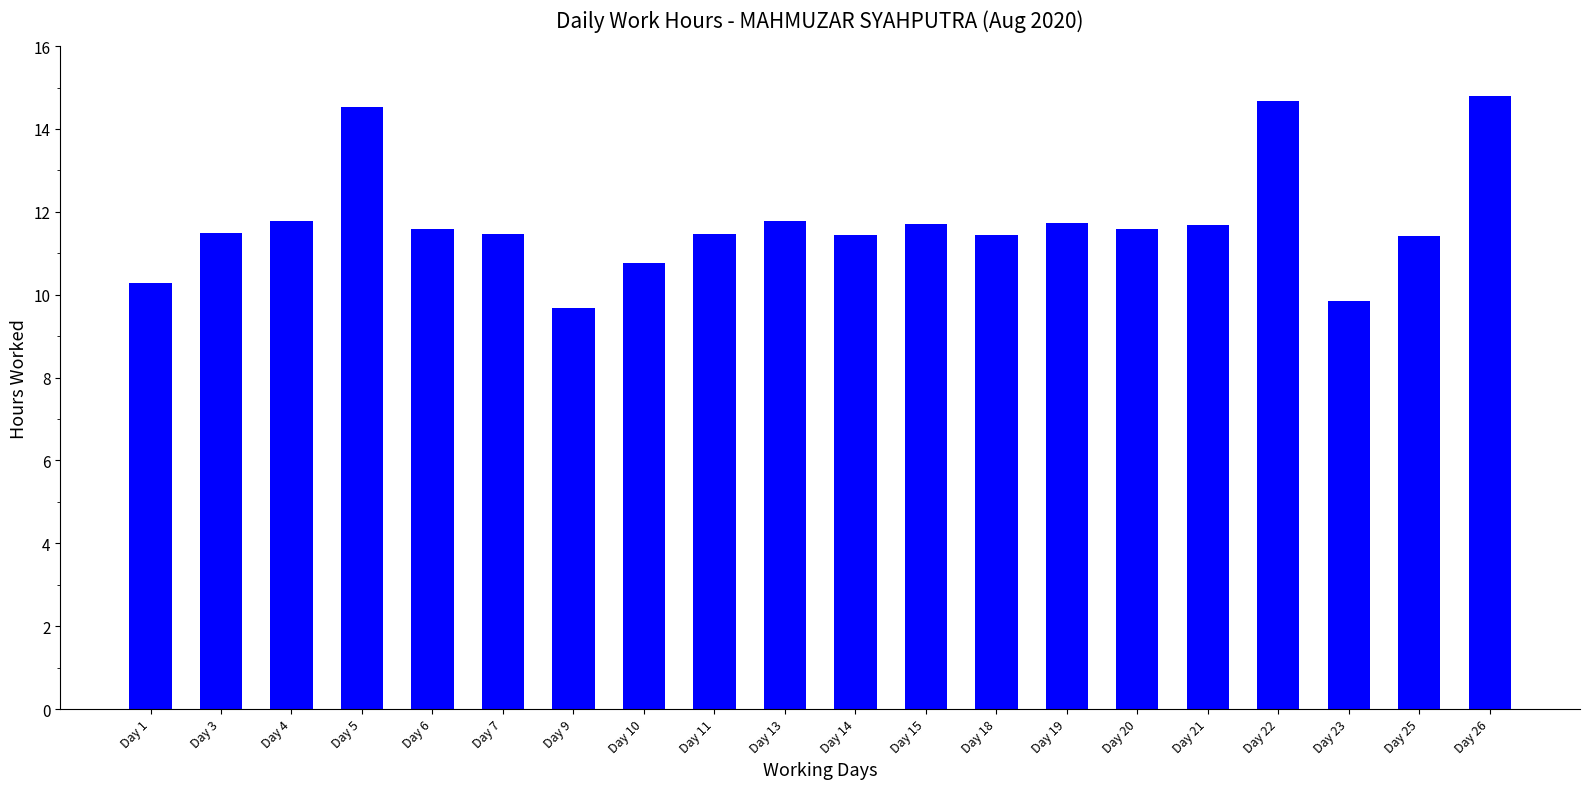

What is the change in value from Day 1 to Day 6?

+1.3